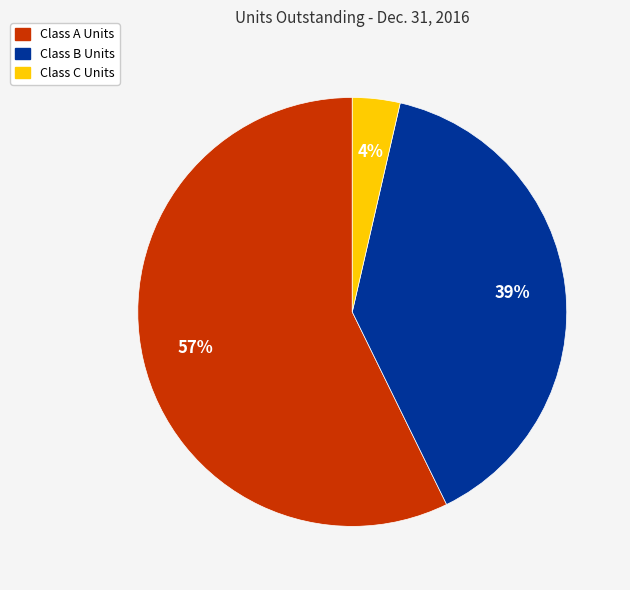

The Class B Units slice represents 47% of the pie. True or false?

False